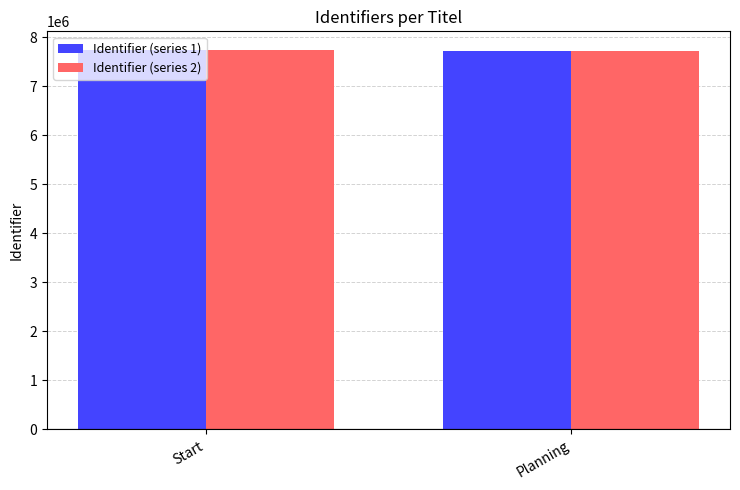

True or false: Identifier (series 2) has a value of 7736726 at Start.

True